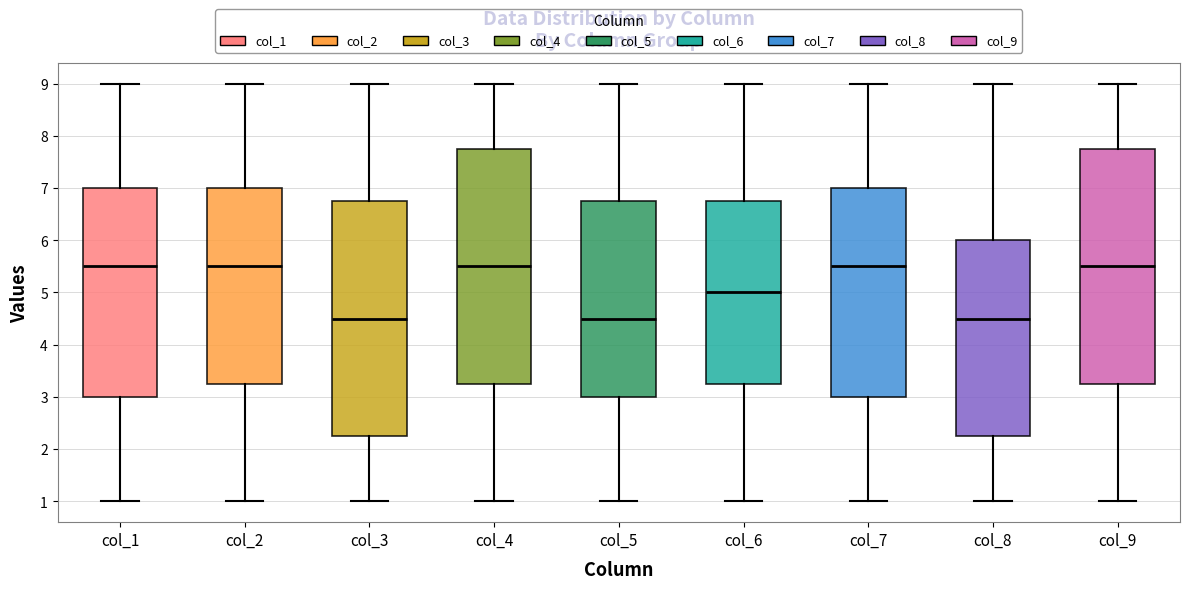

Reading left to right, transcribe this box plot: for each box, give where its median line is, the range the box spans, and where its two whiskers end, as read against the y-axis. The values are not printed on the chart, so give them approximately, as read against the axis.

col_1: median 5.5, box 3.0 to 7.0, whiskers 1.0 to 9.0
col_2: median 5.5, box 3.3 to 7.0, whiskers 1.0 to 9.0
col_3: median 4.5, box 2.3 to 6.8, whiskers 1.0 to 9.0
col_4: median 5.5, box 3.3 to 7.8, whiskers 1.0 to 9.0
col_5: median 4.5, box 3.0 to 6.8, whiskers 1.0 to 9.0
col_6: median 5.0, box 3.3 to 6.8, whiskers 1.0 to 9.0
col_7: median 5.5, box 3.0 to 7.0, whiskers 1.0 to 9.0
col_8: median 4.5, box 2.3 to 6.0, whiskers 1.0 to 9.0
col_9: median 5.5, box 3.3 to 7.8, whiskers 1.0 to 9.0